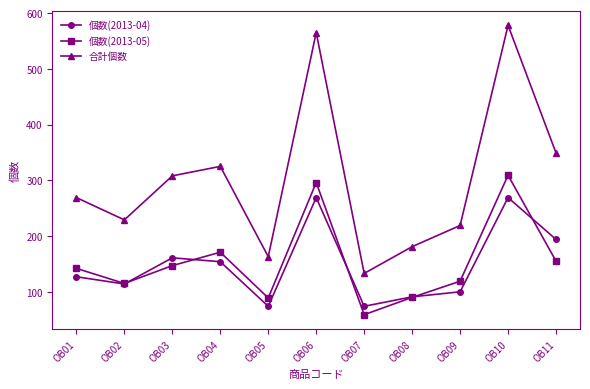

Rank the series by their maximum value, from highest to lowest.

合計個数, 個数(2013-05), 個数(2013-04)